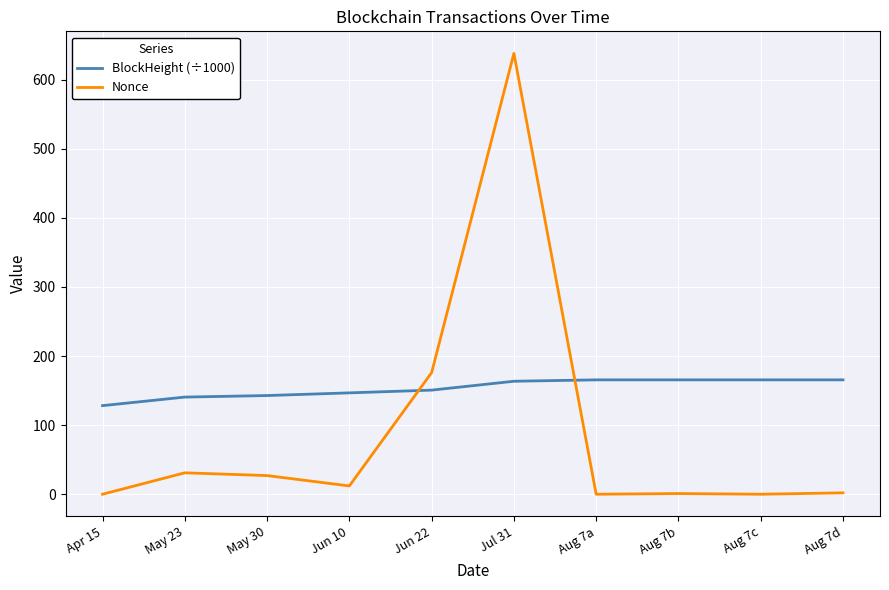

Which series ends up on top after the final intersection of BlockHeight (÷1000) and Nonce?

BlockHeight (÷1000)